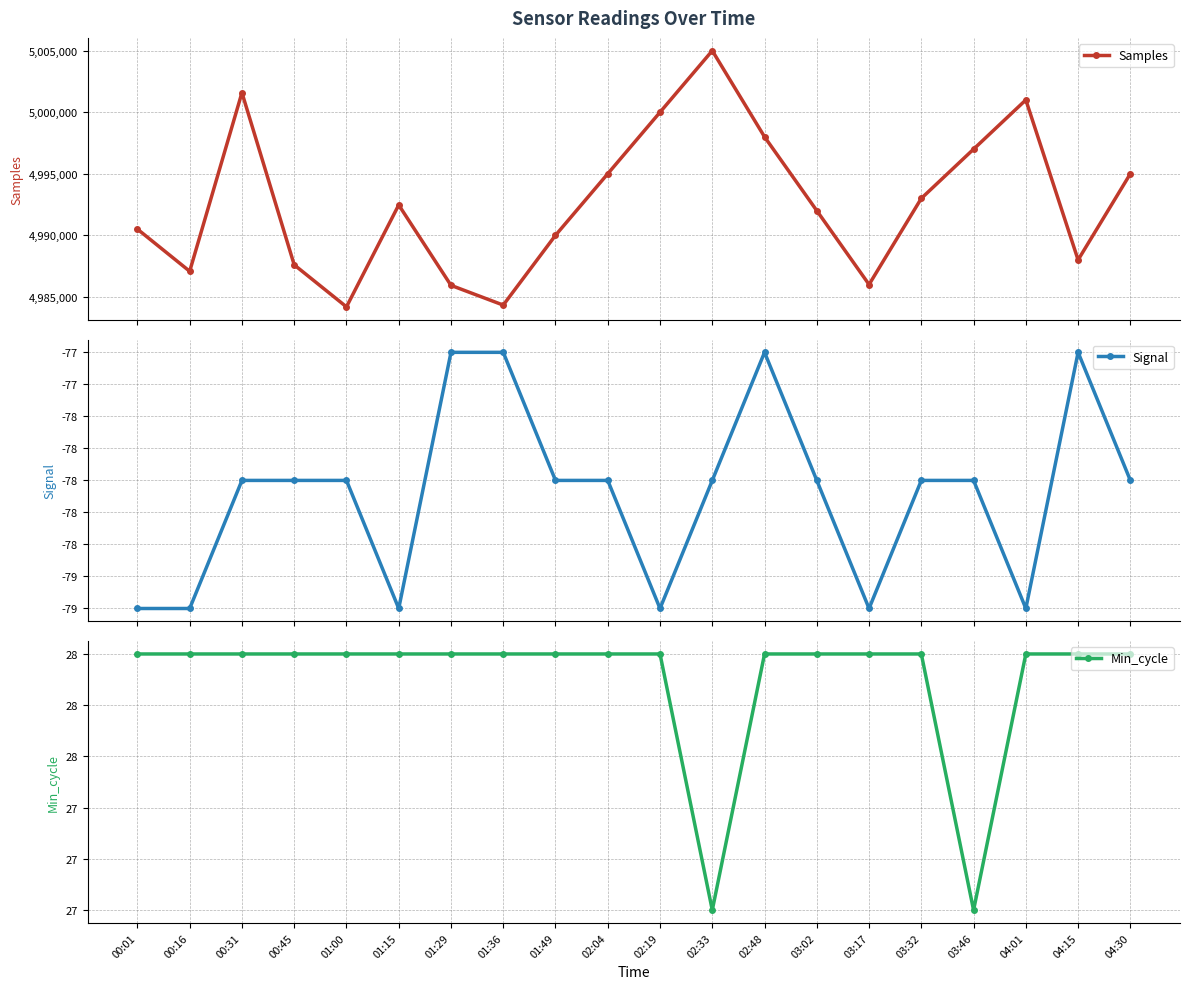

What is the sum of all Signal values?

-1562